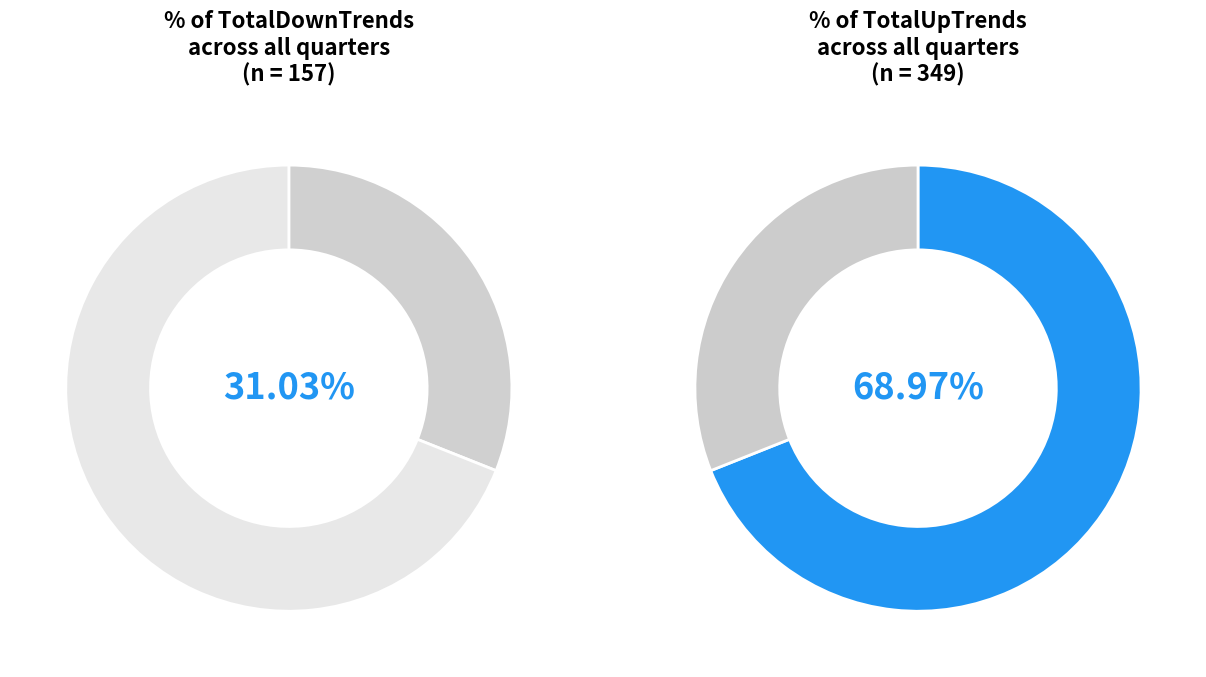

The 20220331 slice represents 14% of the pie. True or false?

False